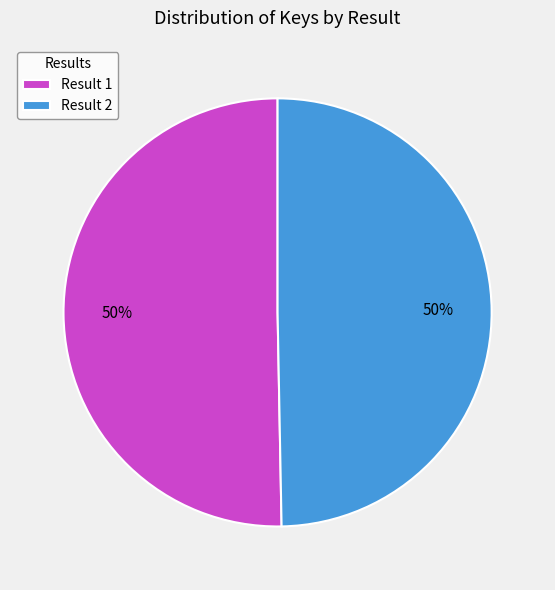

To the nearest percent, what portion does Result 2 represent?

50%